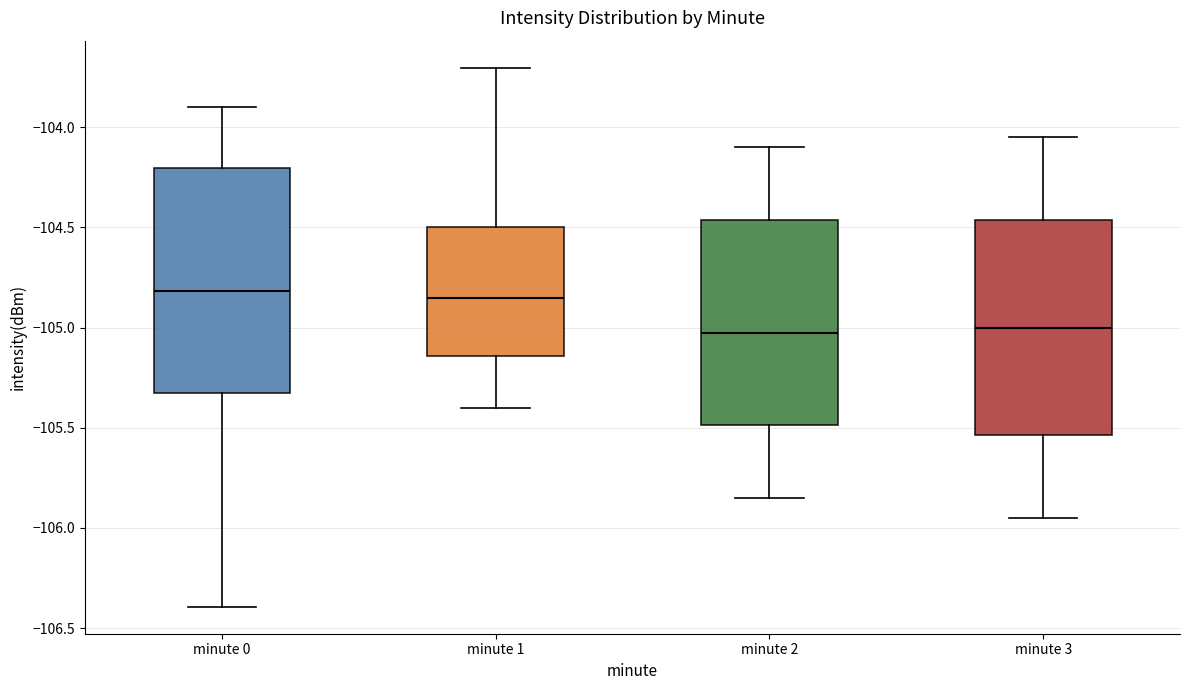

Reading left to right, transcribe this box plot: for each box, give where its median line is, the range the box spans, and where its two whiskers end, as read against the y-axis. The values are not printed on the chart, so give them approximately, as read against the axis.

minute 0: median -104.80, box -105.30 to -104.20, whiskers -106.40 to -103.90
minute 1: median -104.85, box -105.15 to -104.50, whiskers -105.40 to -103.70
minute 2: median -105.00, box -105.50 to -104.45, whiskers -105.85 to -104.10
minute 3: median -105.00, box -105.55 to -104.45, whiskers -105.95 to -104.05